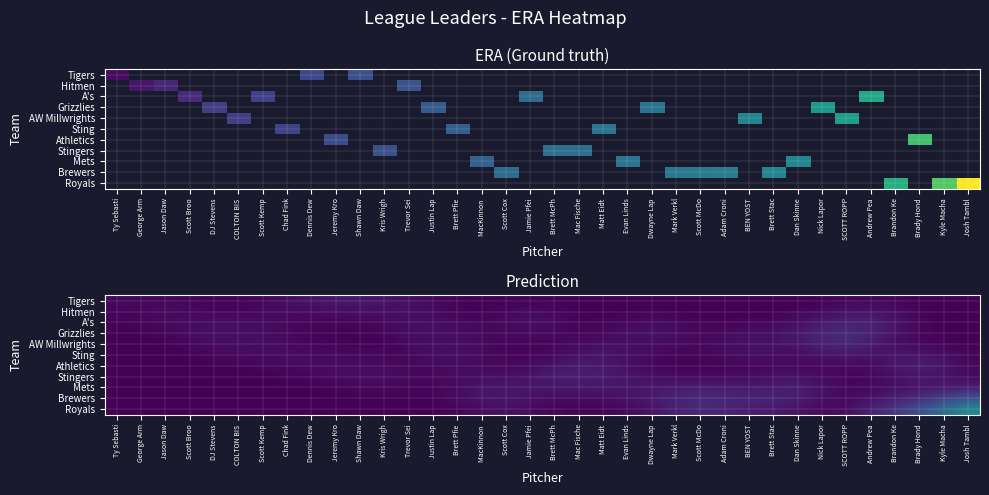

At how many categories does at least one series exceed 4?

3